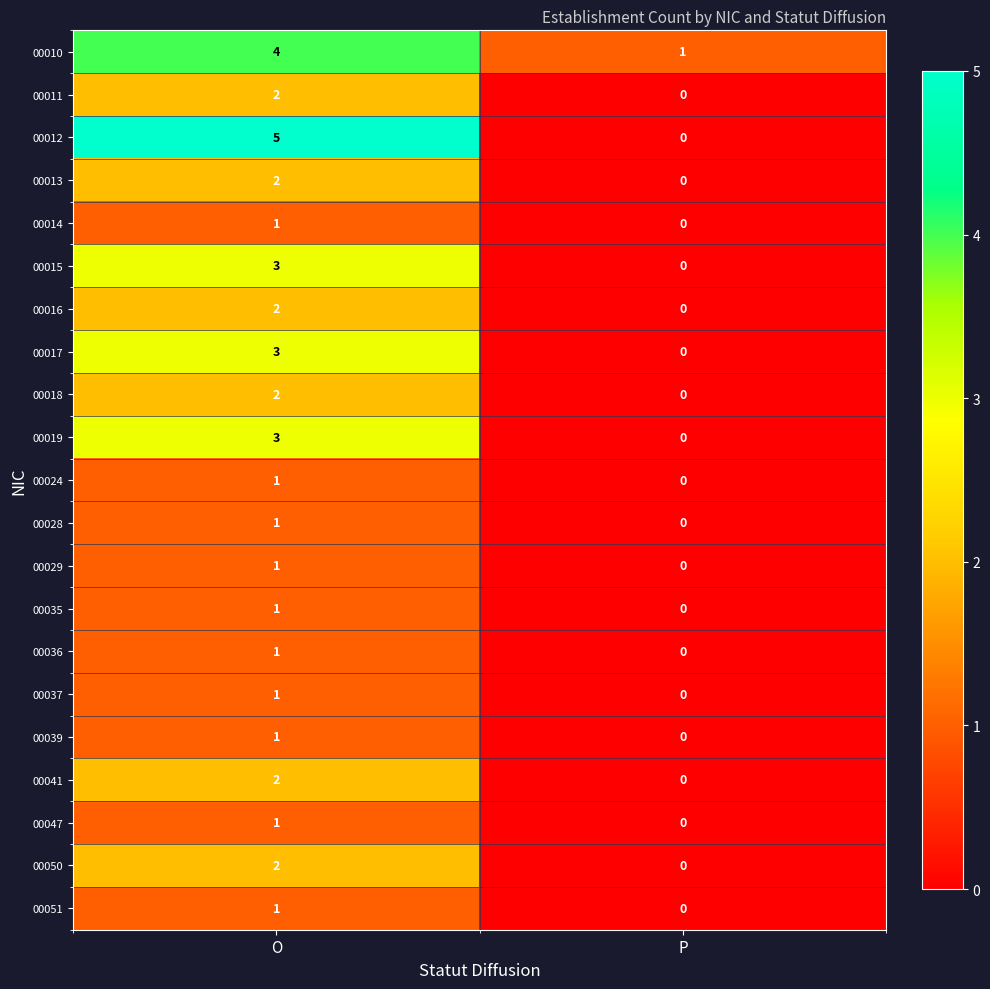

At which category is the sum across all series the highest?

O